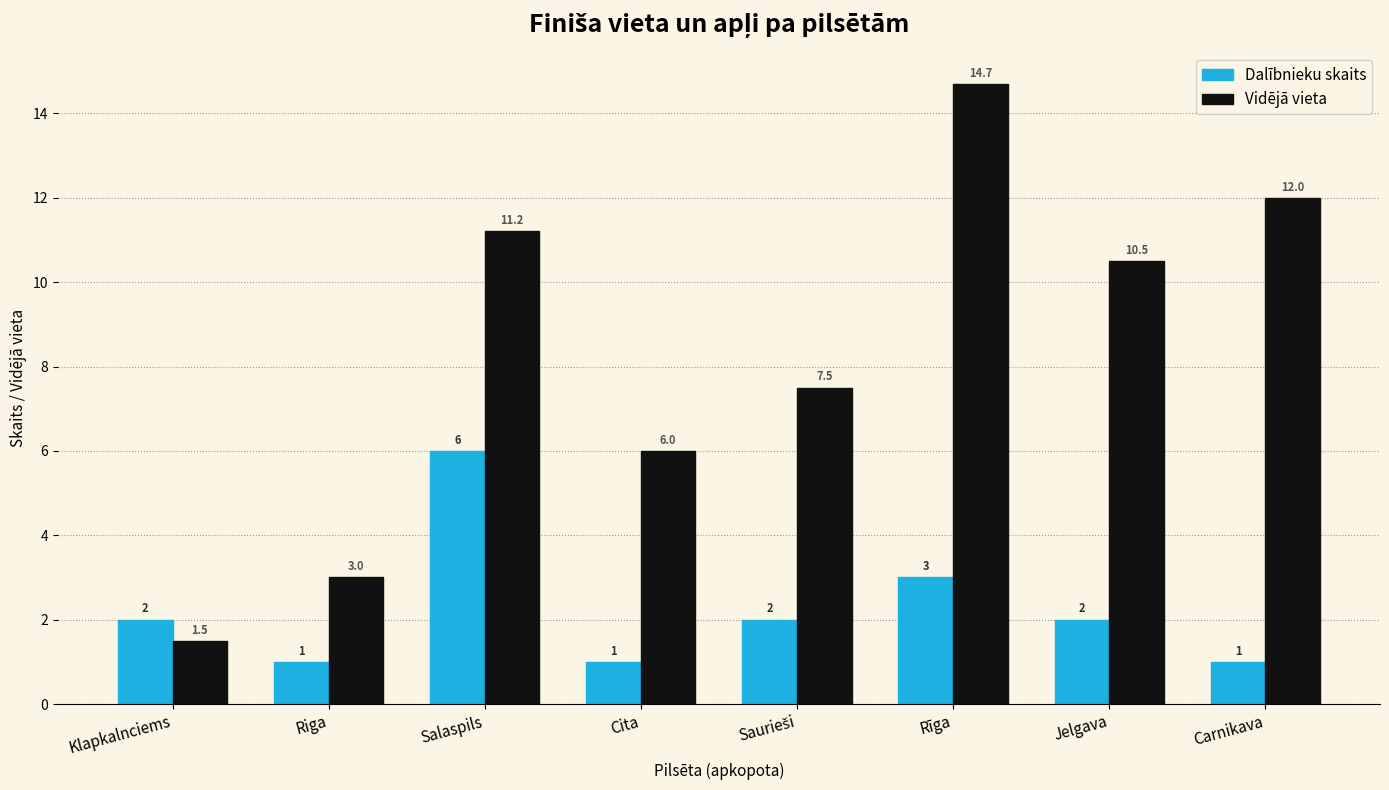

Reading left to right, list all the values displayed in this chart.

Dalībnieku skaits: 2.0	1.0	6.0	1.0	2.0	3.0	2.0	1.0
Vidējā vieta: 1.5	3.0	11.2	6.0	7.5	14.7	10.5	12.0